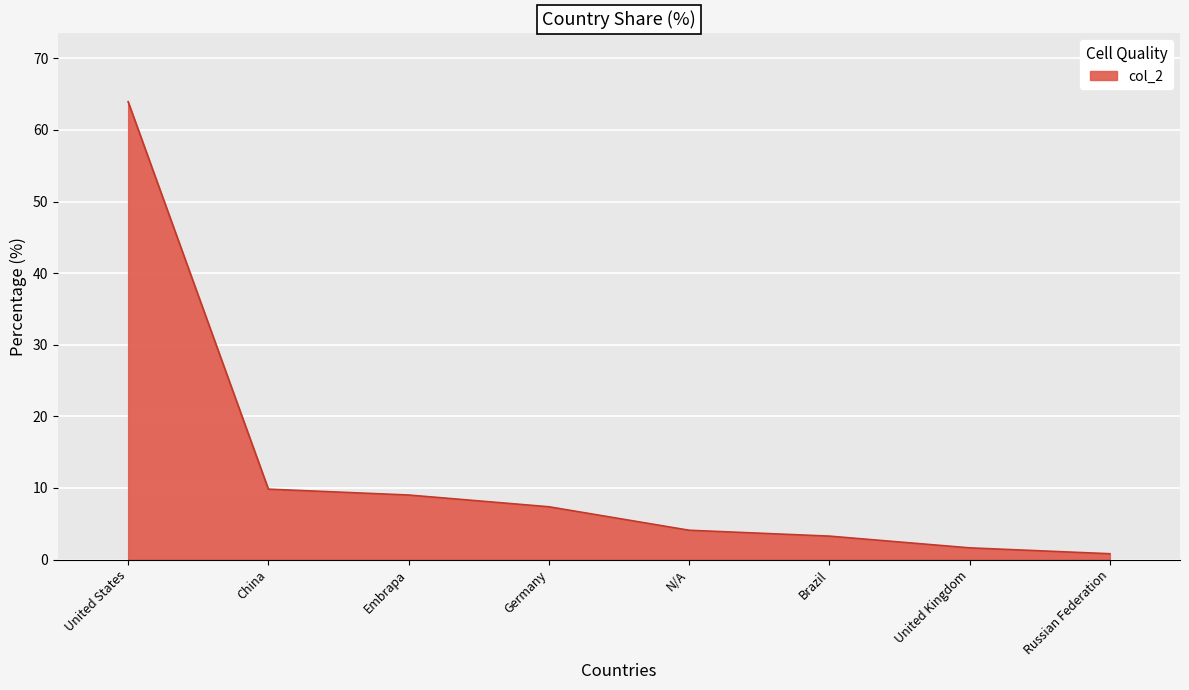

List the labels in order of value, largest first.

United States, China, Embrapa, Germany, N/A, Brazil, United Kingdom, Russian Federation